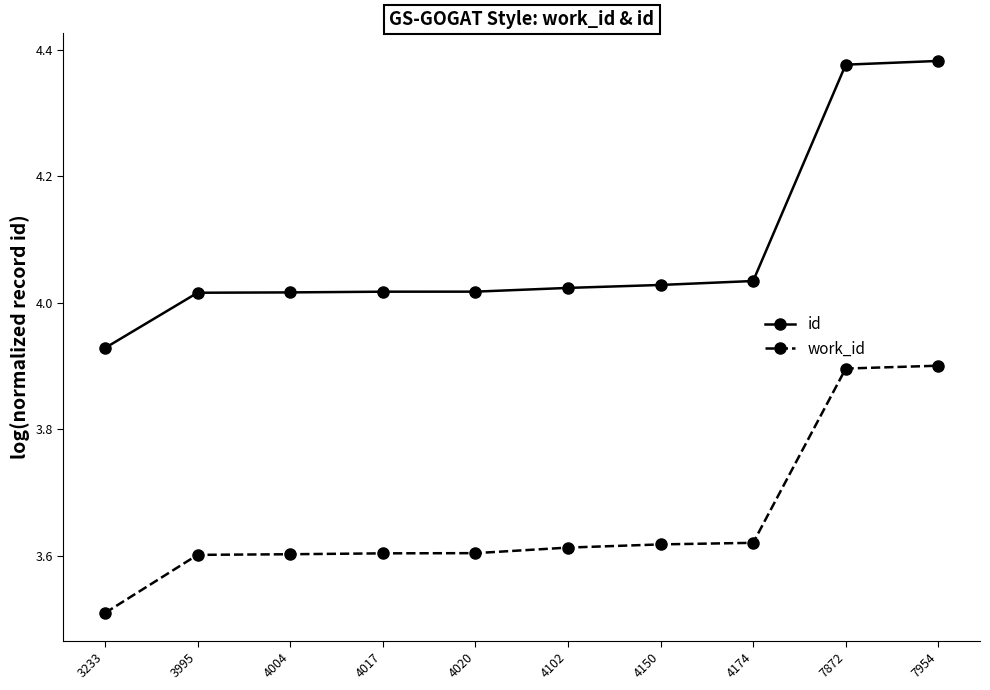

The value of work_id at 4004 is 5.6. True or false?

False